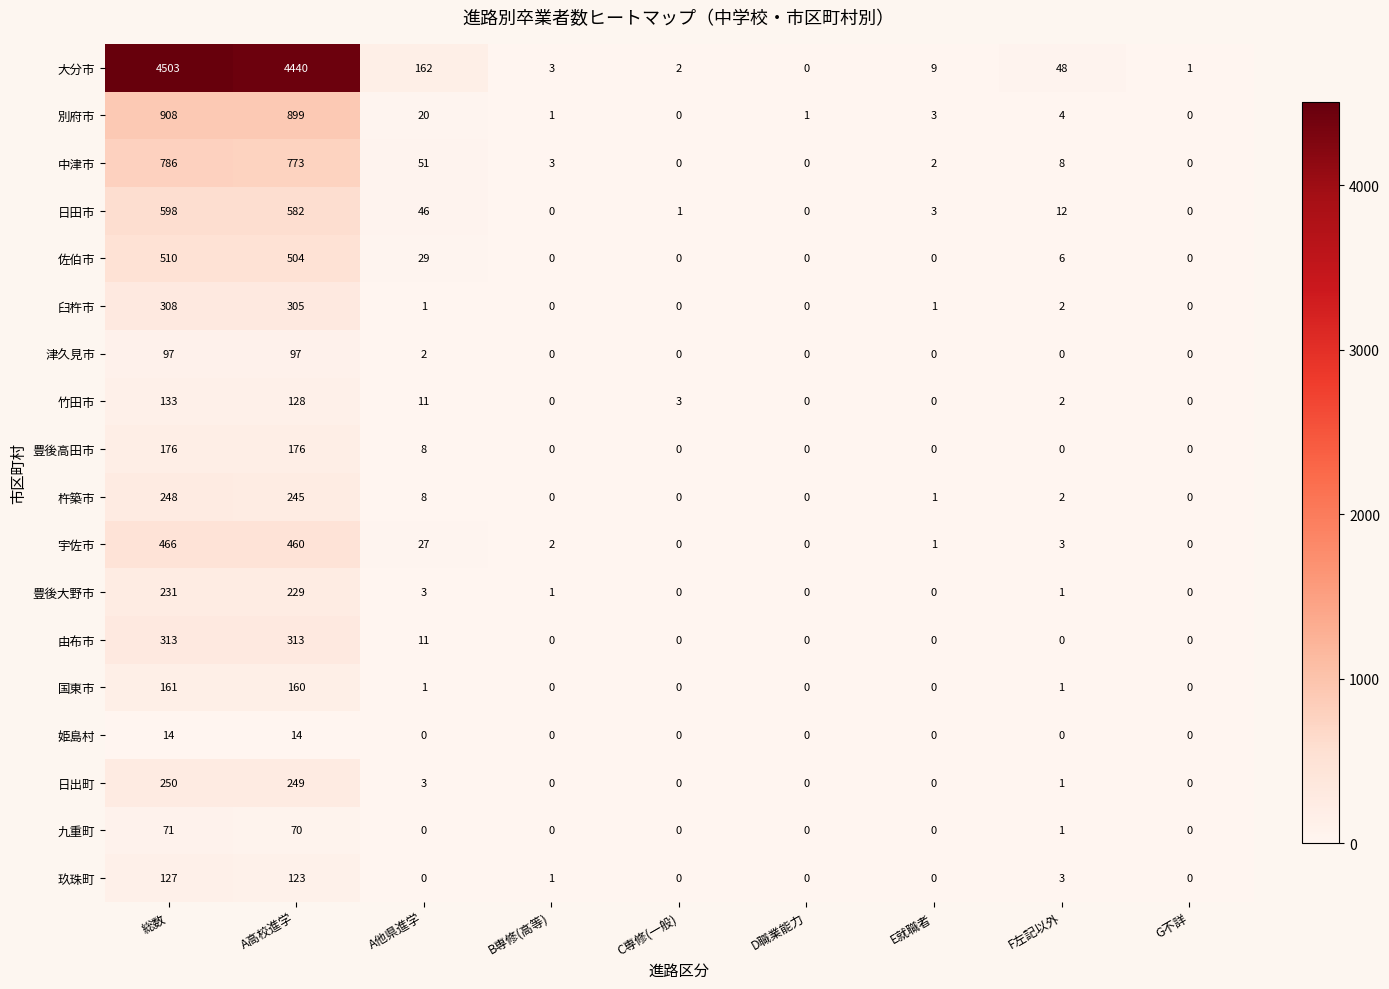

What value does the 津久見市 series have at 総数, to the nearest 5?

95